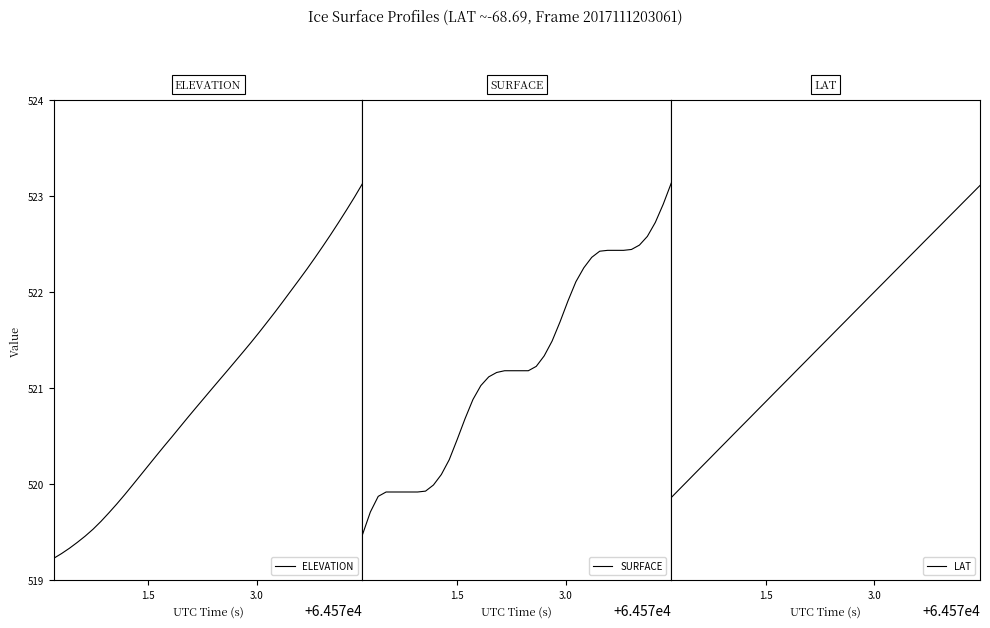

Does the chart display data point markers on the line(s)?

No